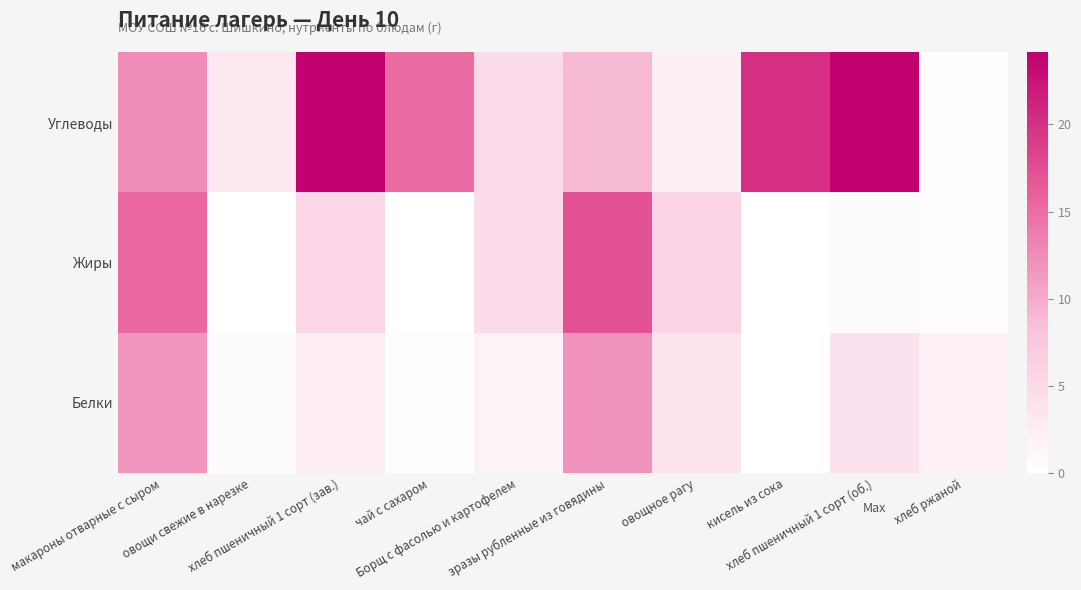

How many categories are shown in the chart?

10